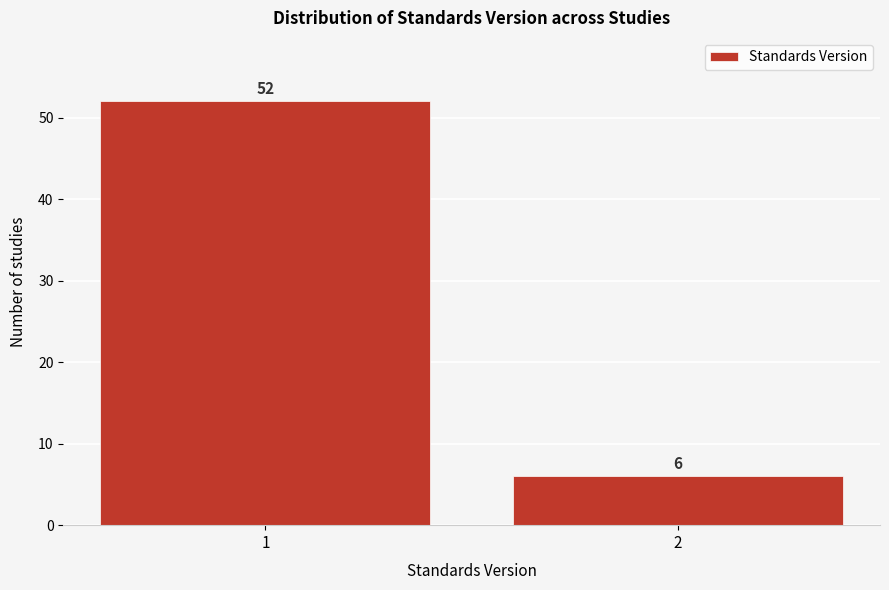

Reading left to right, what are all the values shown in this chart?

1=52	2=6